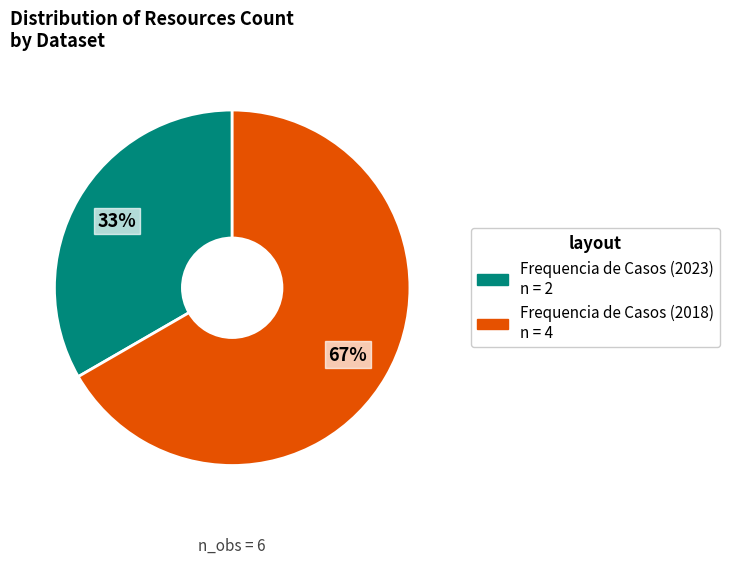

Between Frequencia de Casos (2023) and Frequencia de Casos (2018), which is larger?

Frequencia de Casos (2018)